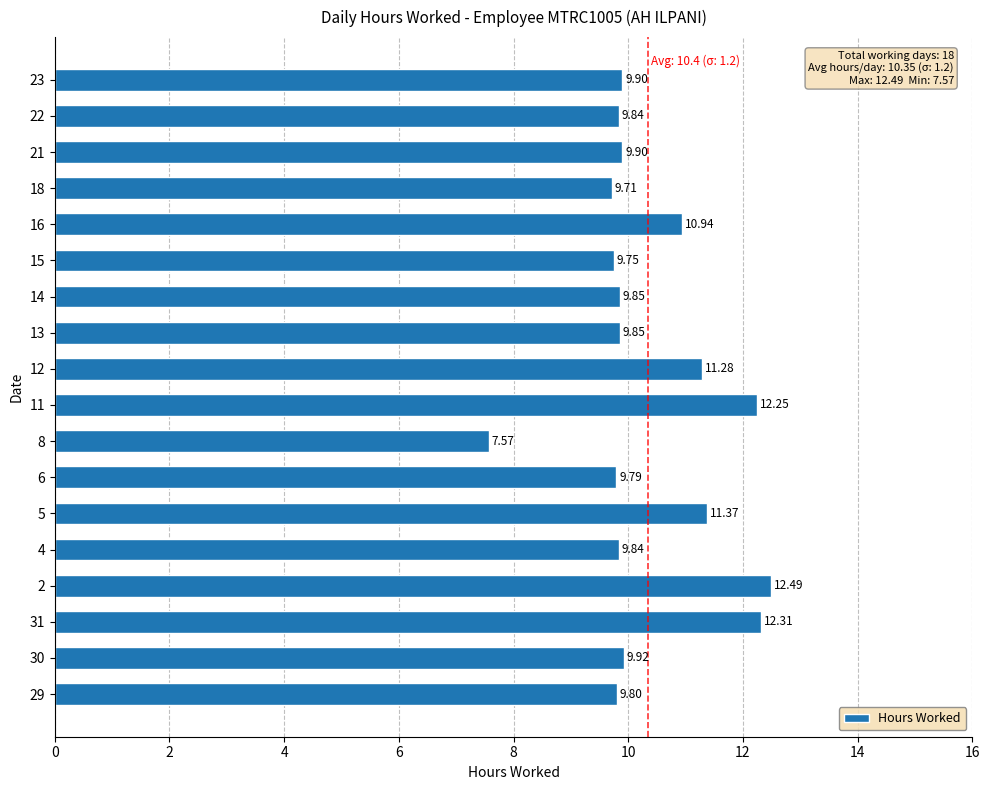

Between 16 and 11, which is larger?

11